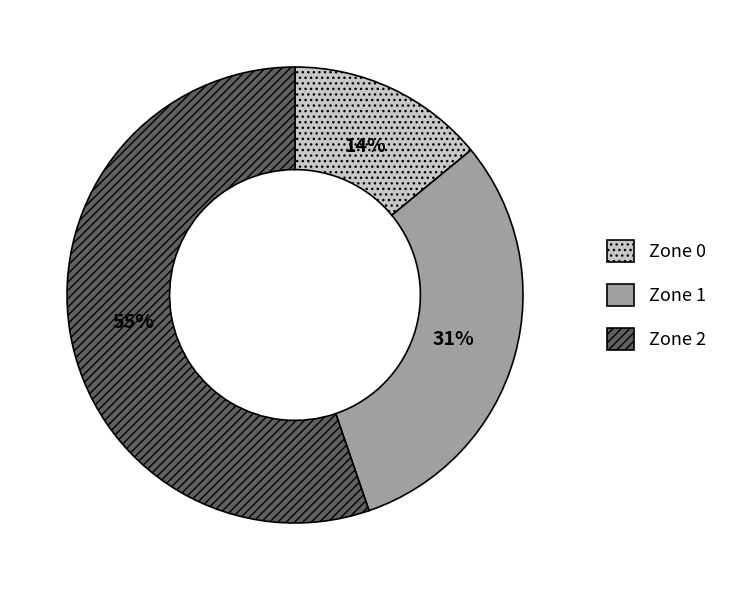

Is it true that Zone 1 is 31% of the pie?

True